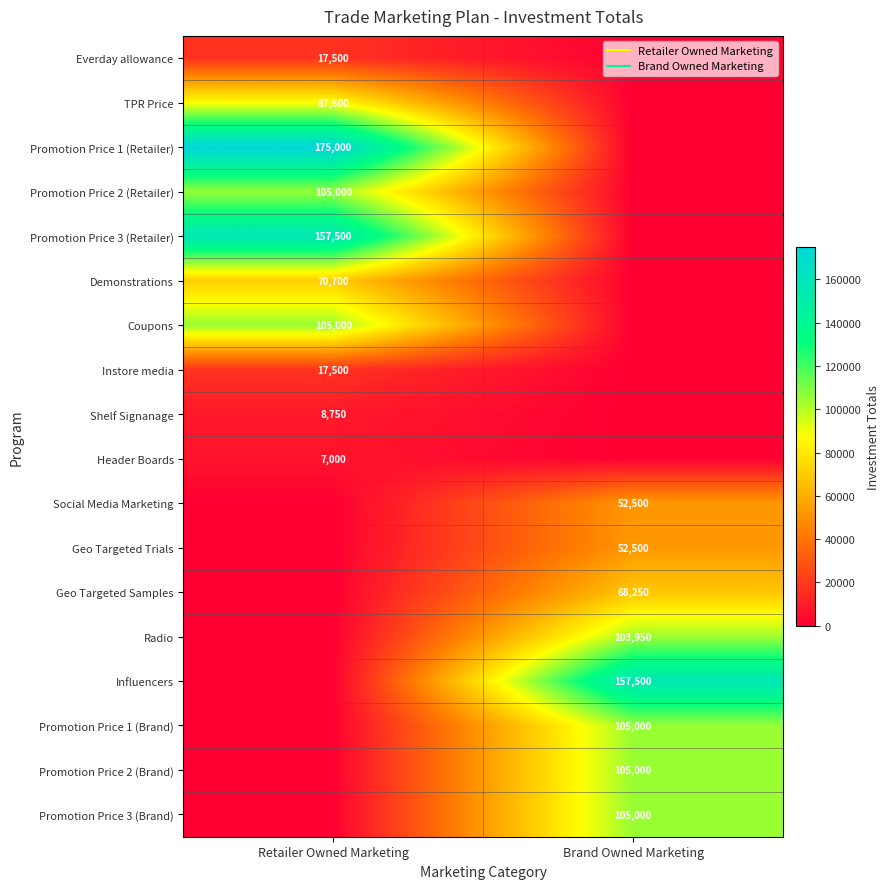

What is the sum of all Radio values?

103950